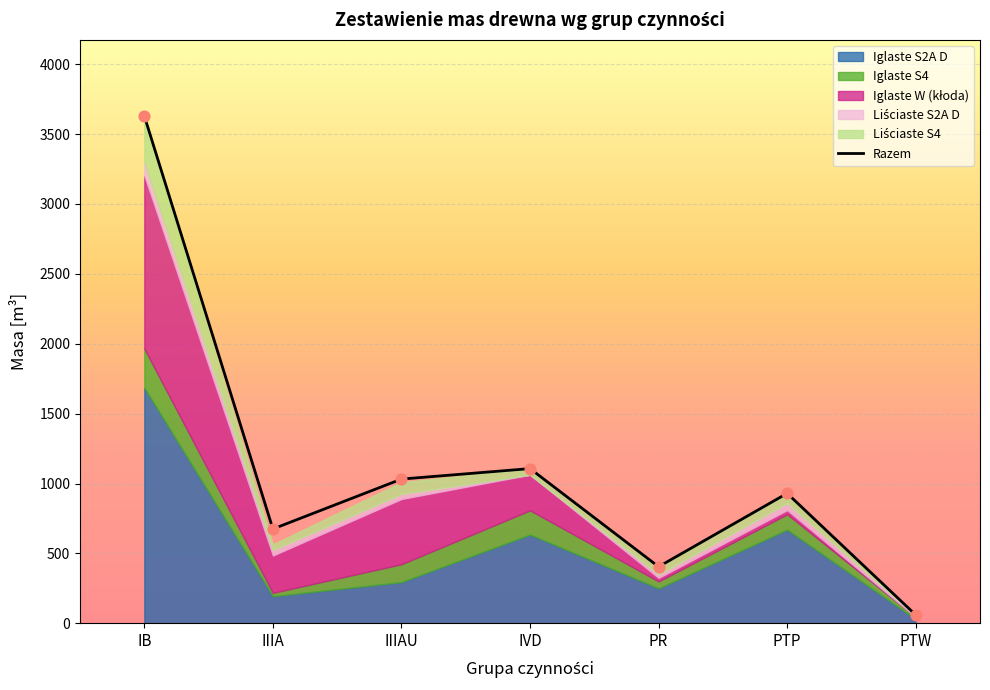

Which series has the widest spread of Y values?

Razem